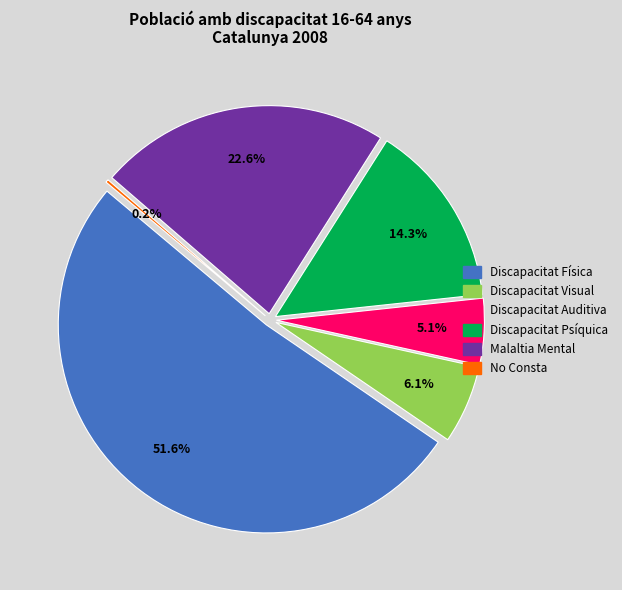

Which slice represents more than half of the pie?

Discapacitat Física